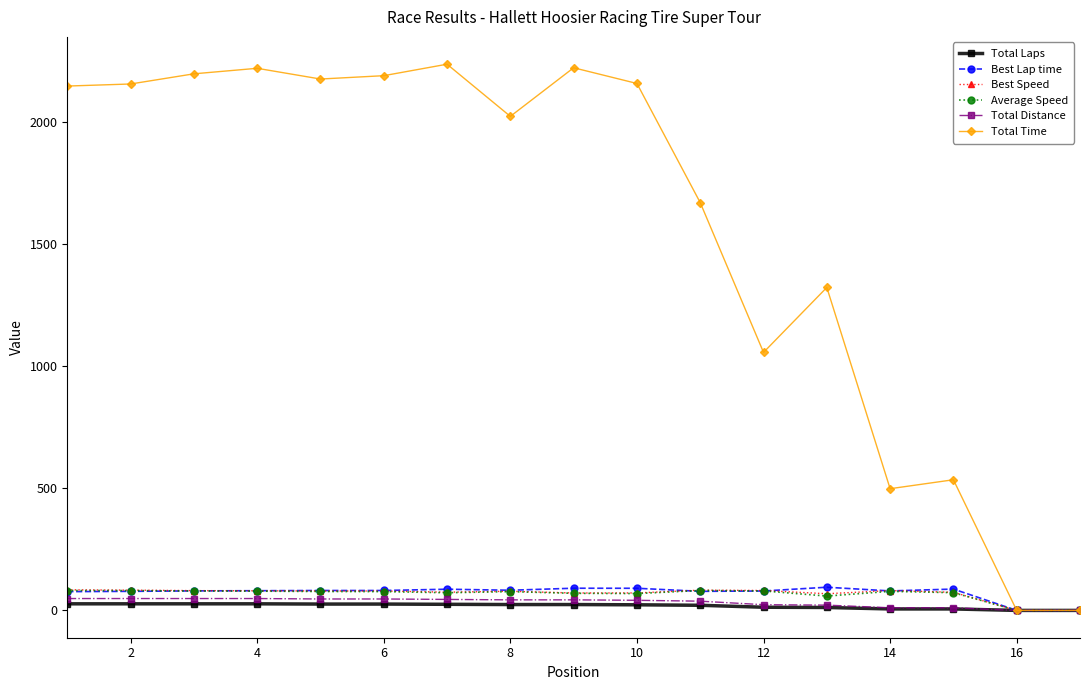

Which series has the widest spread of values?

Total Time